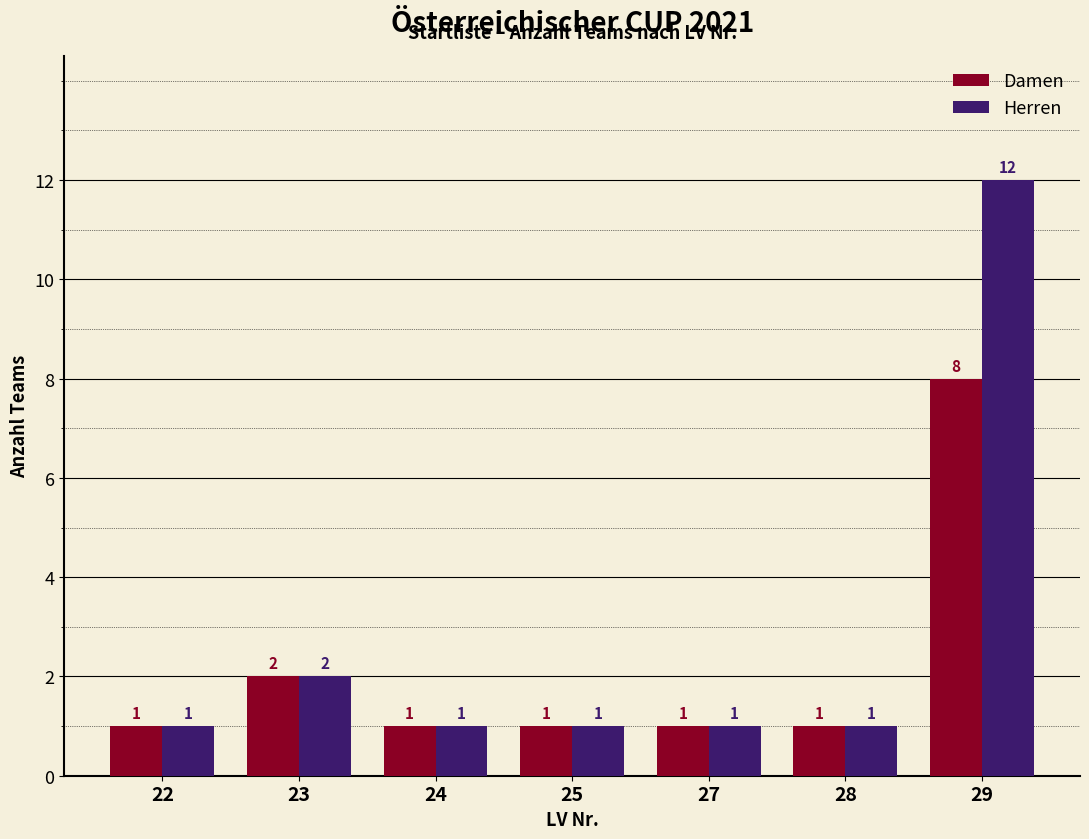

What is the difference between the second highest and second lowest values in the Damen series?

1